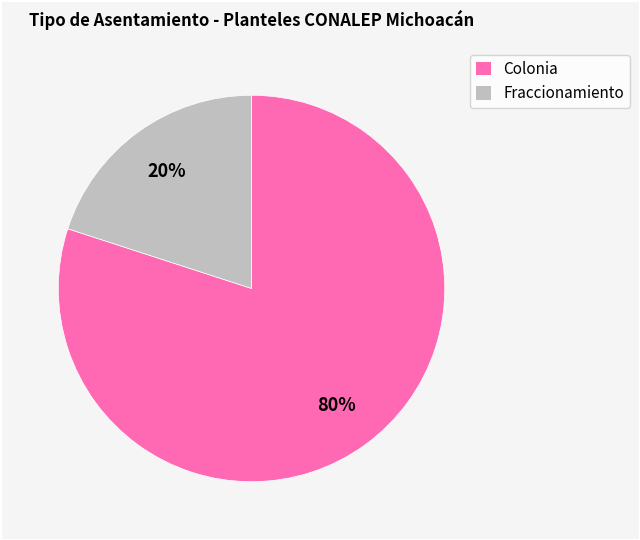

To the nearest percent, what is the average slice percentage?

50%